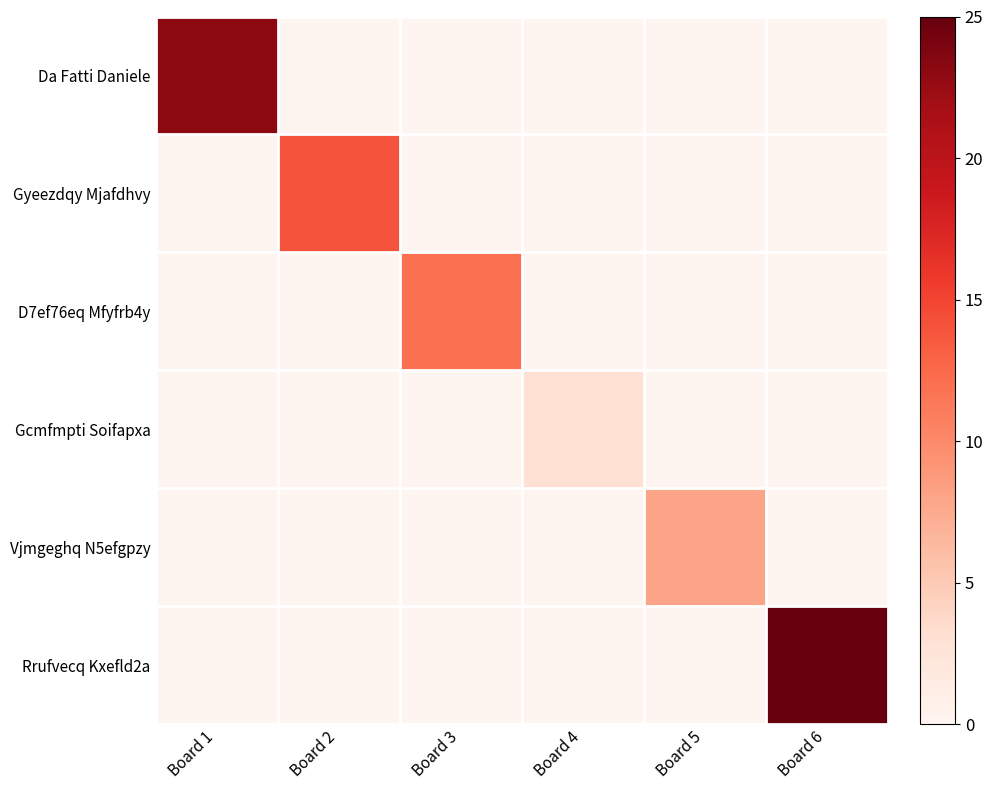

Which label corresponds to the largest value in the chart?

Board 6